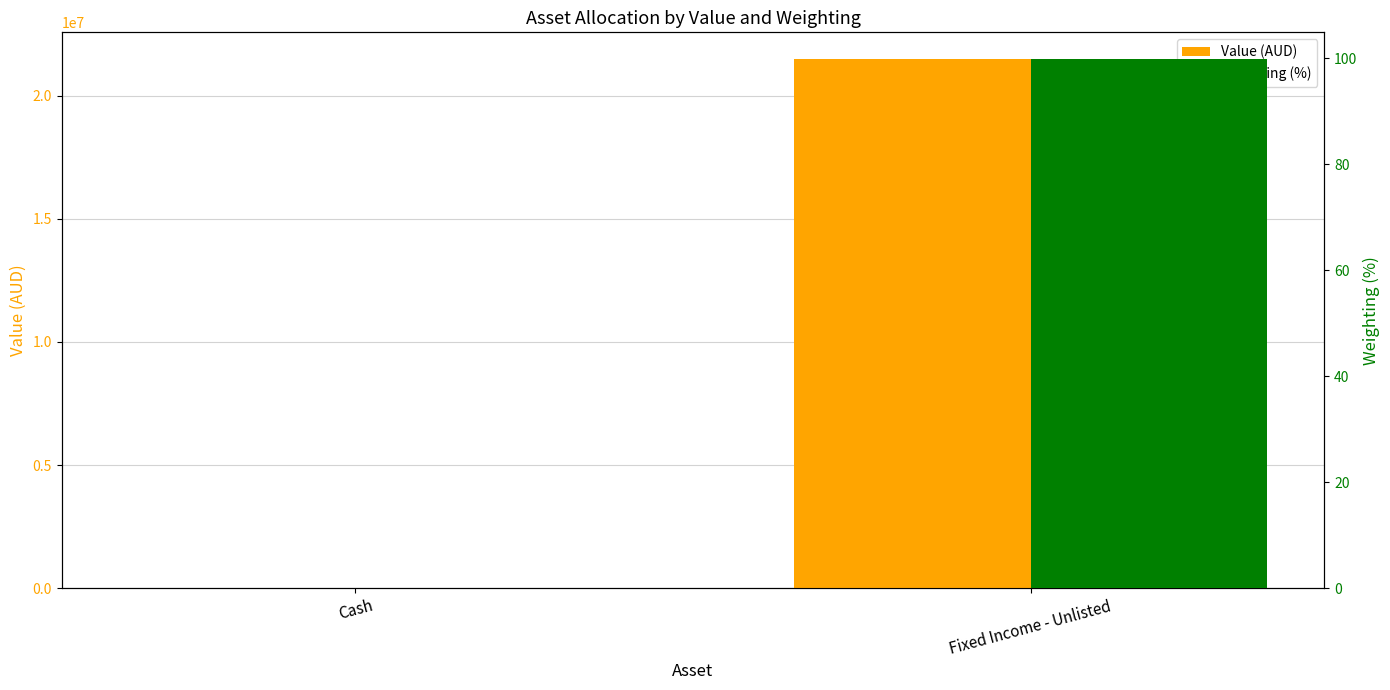

What is the value of the Value (AUD) bar at the 1st from the left?

22233.8